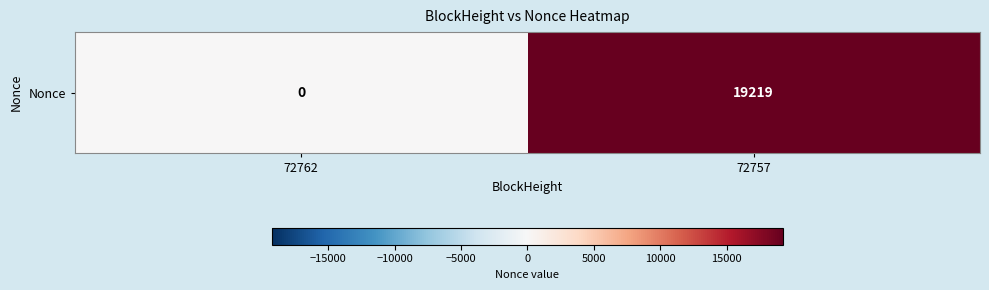

What is the greatest value displayed?

19219